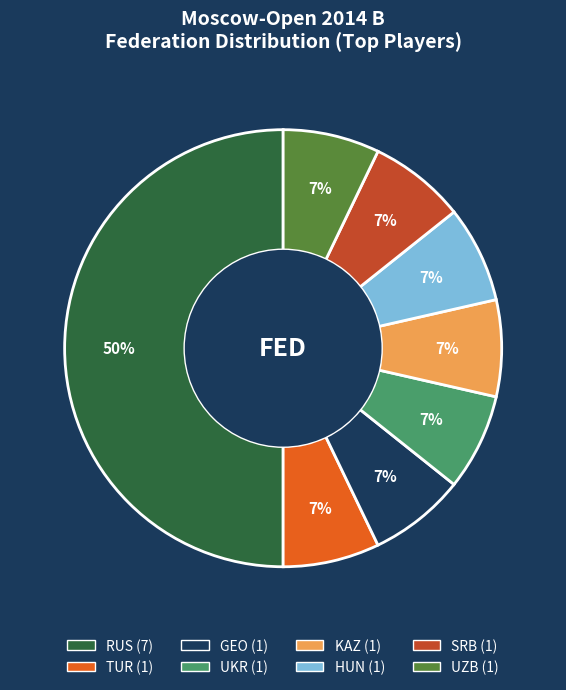

Do UKR and GEO together represent more than half of the pie?

No